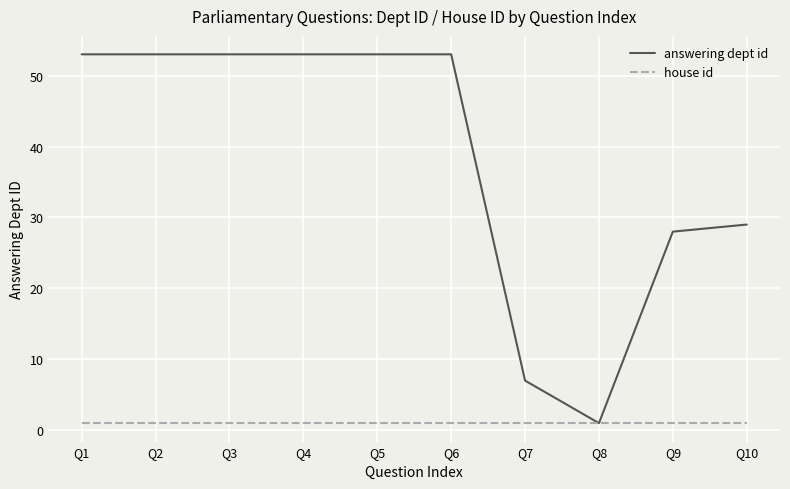

True or false: answering dept id has a value of 53 at Q4.

True